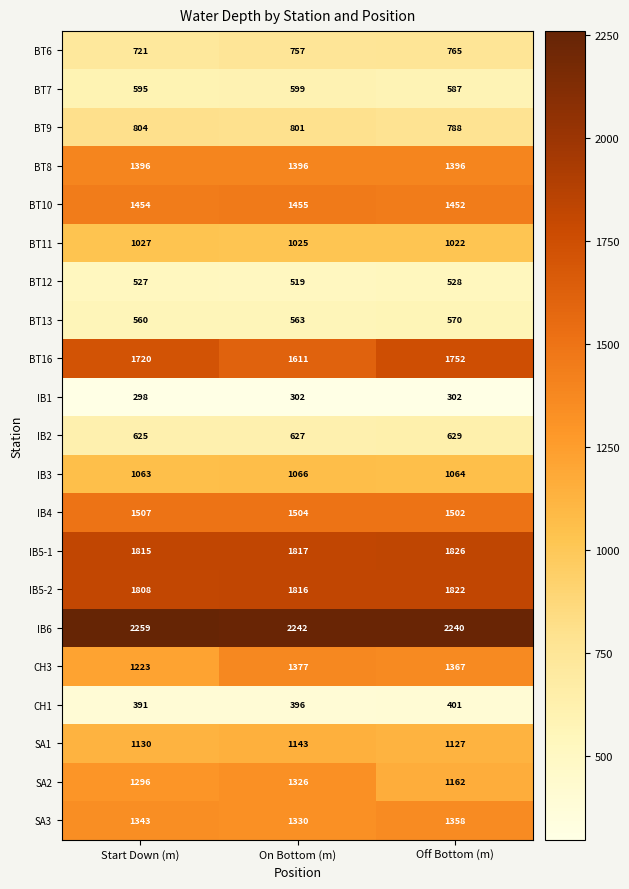

Which series has the largest range (max minus min)?

SA2